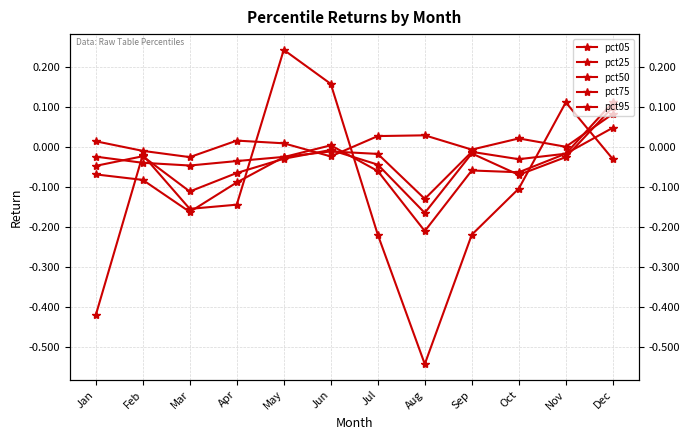

How many data points in pct50 are less than 0?

11